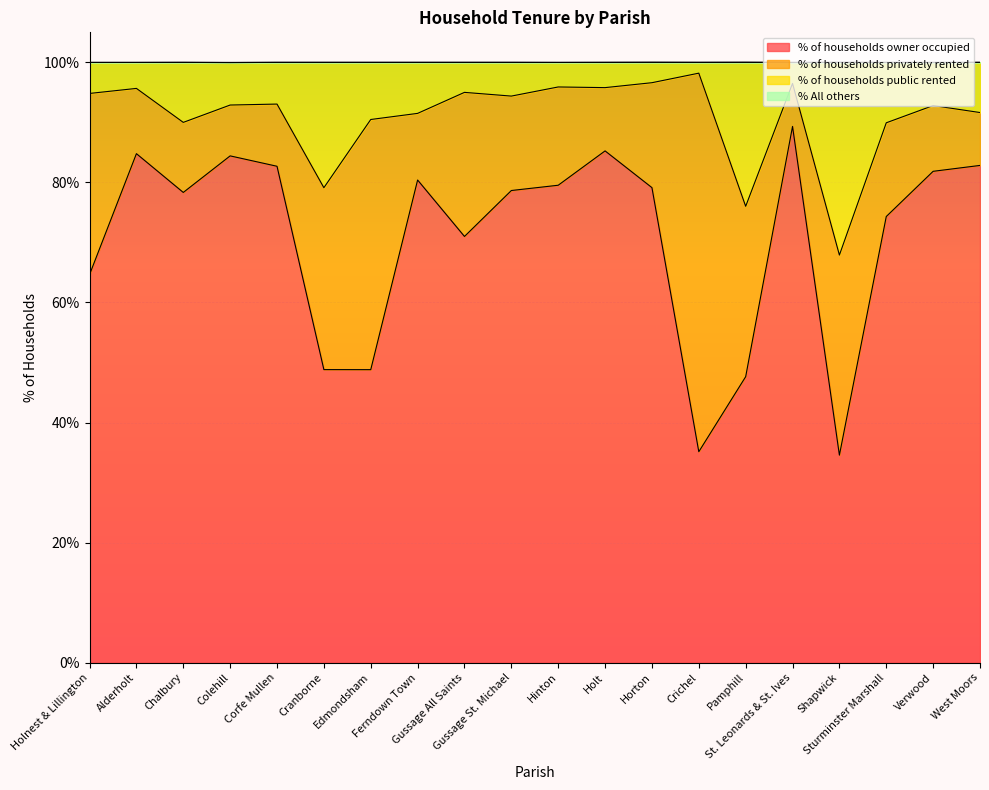

Is it true that % of households public rented equals 22.9 at Corfe Mullen?

False